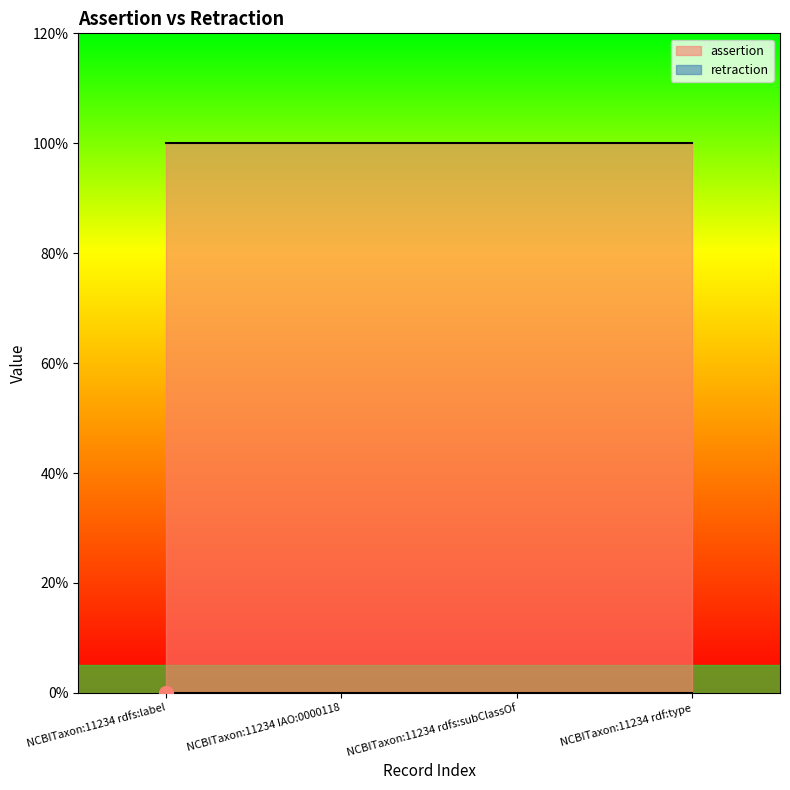

What is the total value across all series at NCBITaxon:11234 rdf:type?

1